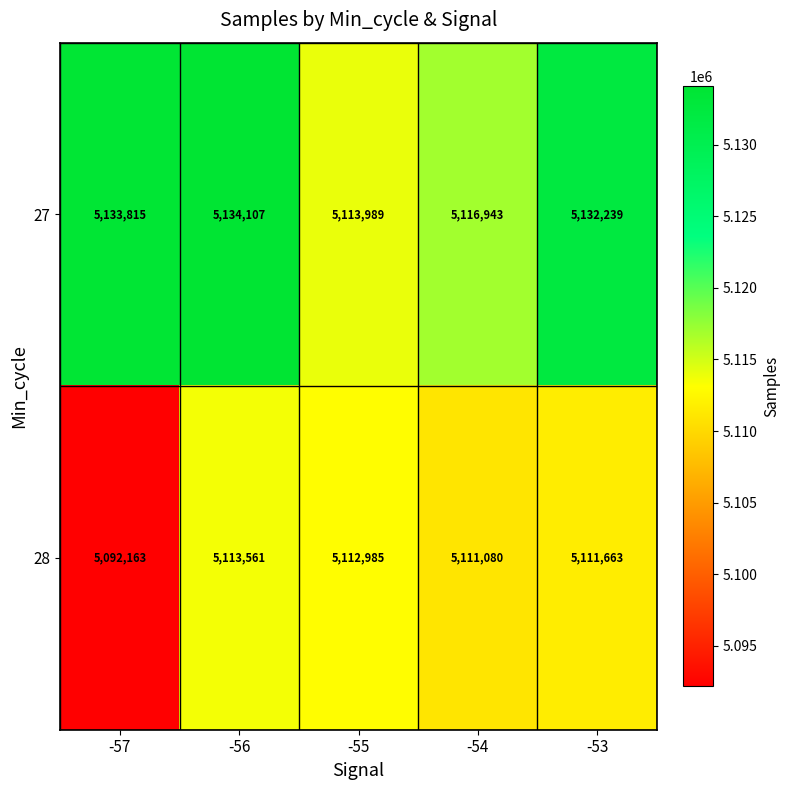

Which series has the widest spread of values?

28